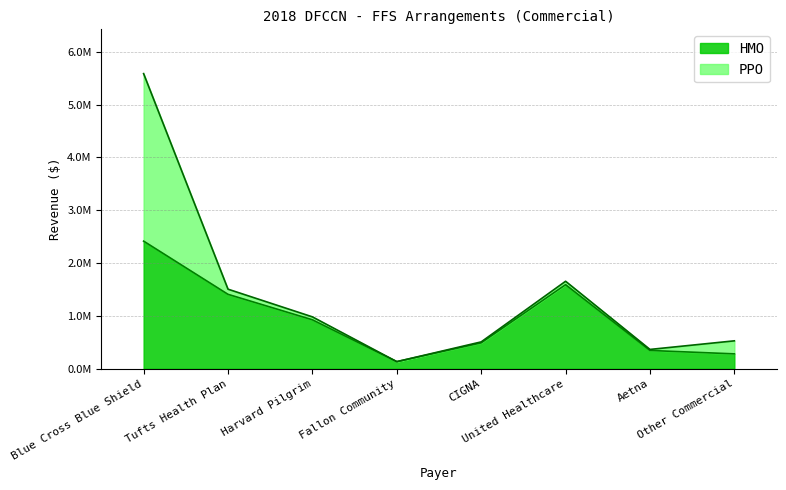

At which category does the chart reach its minimum across all series?

Fallon Community